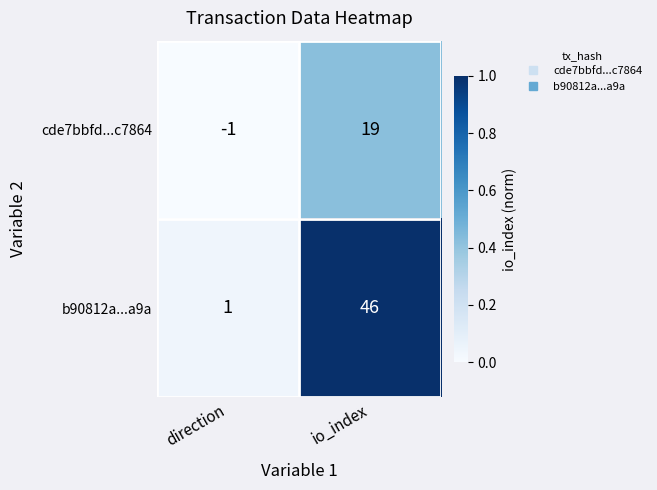

Reading left to right, what are all the values shown in this chart?

cde7bbfd...c7864: -1	19
b90812a...a9a: 1	46